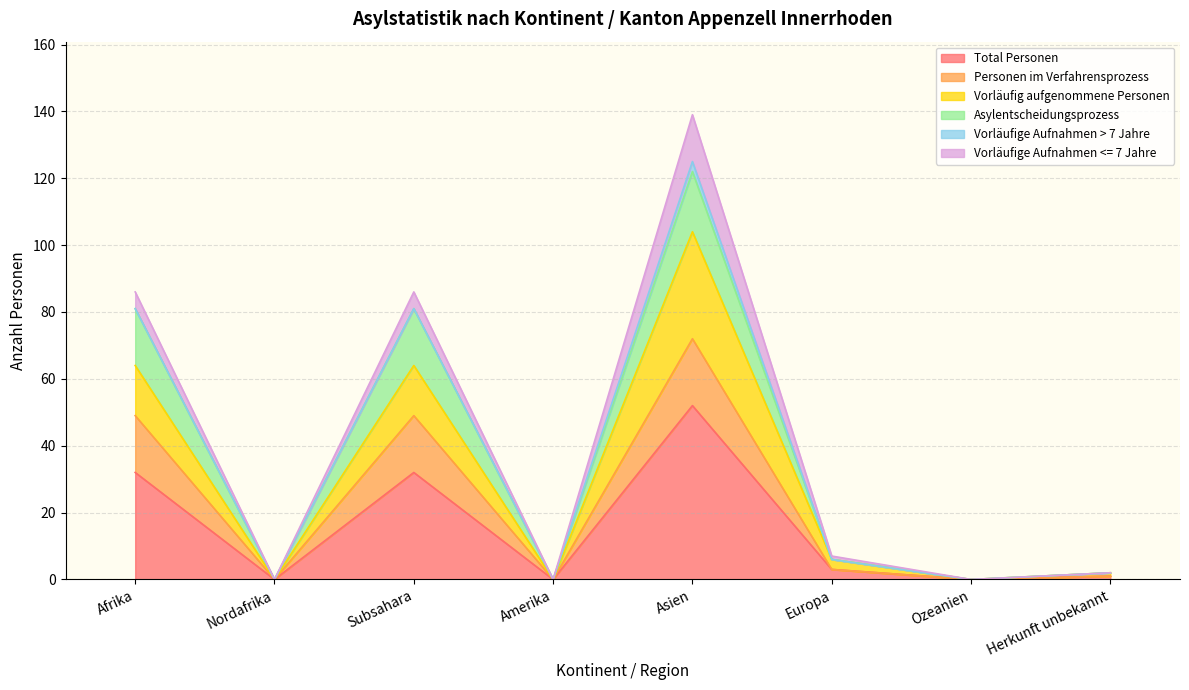

Between Europa and Herkunft unbekannt, which series saw the biggest shift?

Vorläufig aufgenommene Personen